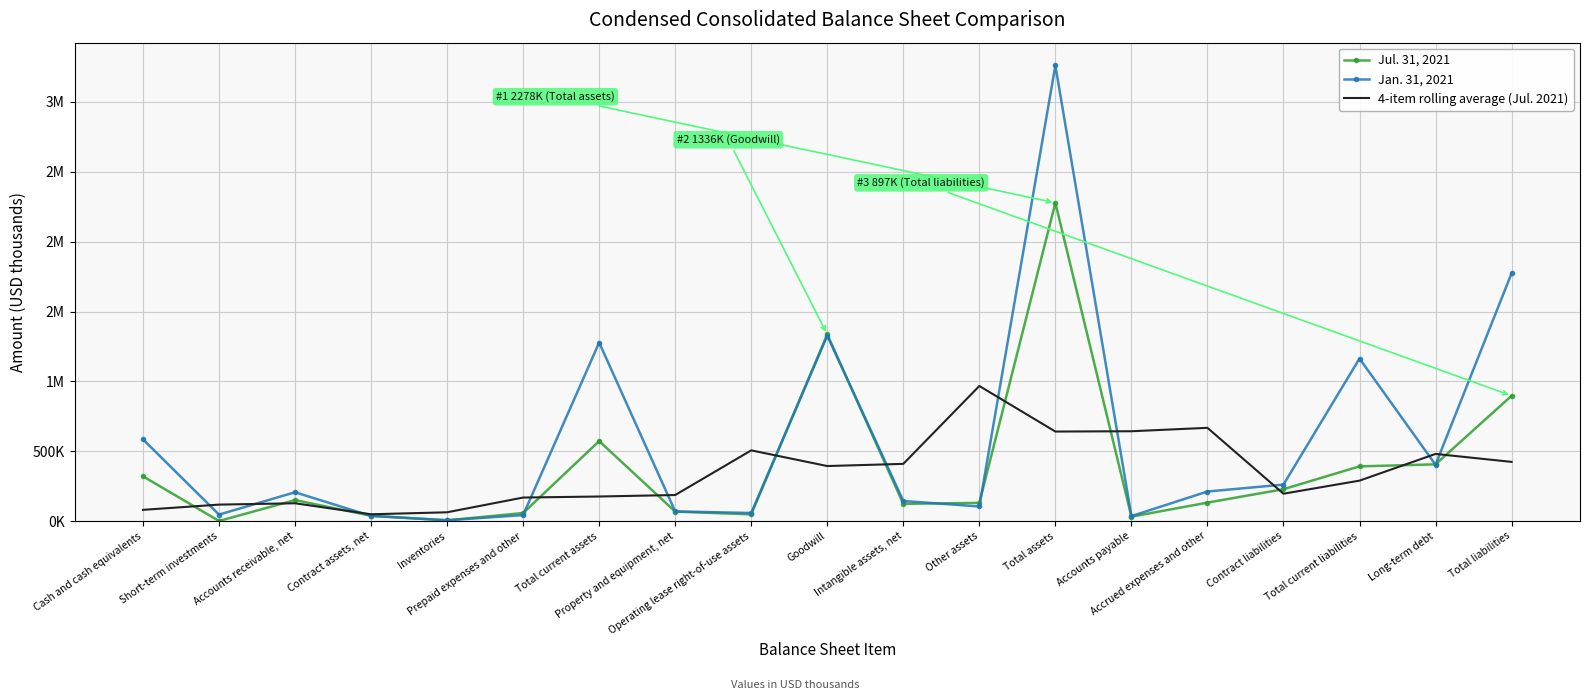

What are all the series names shown in the legend?

Jul. 31, 2021, Jan. 31, 2021, 4-item rolling average (Jul. 2021)